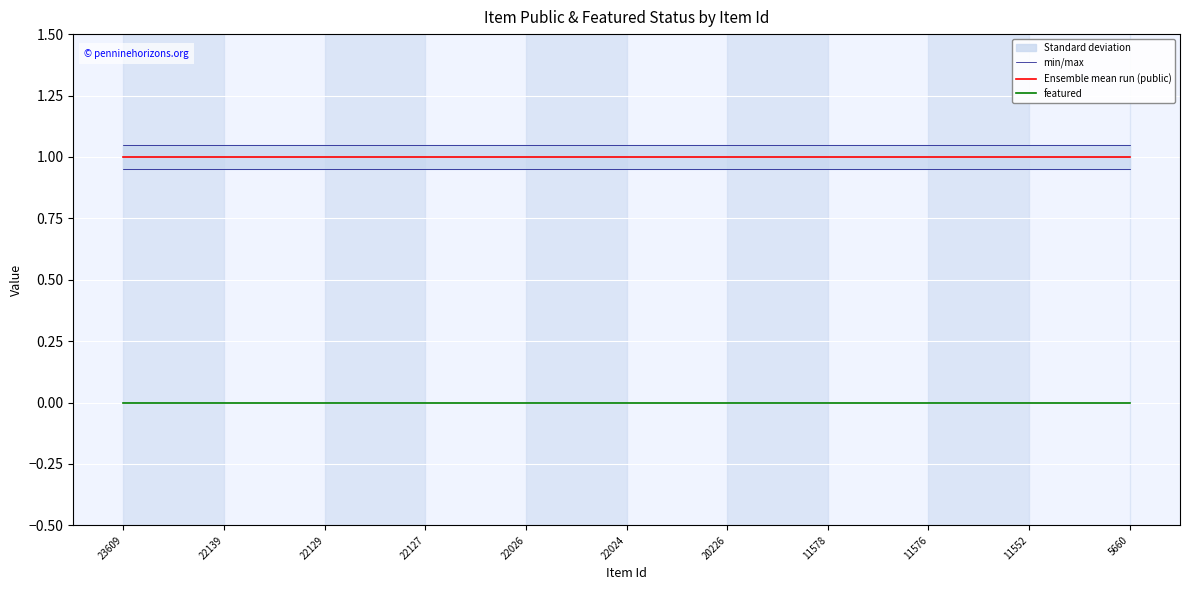

The value of Ensemble mean run (public) at 11552 is 1.0. True or false?

True